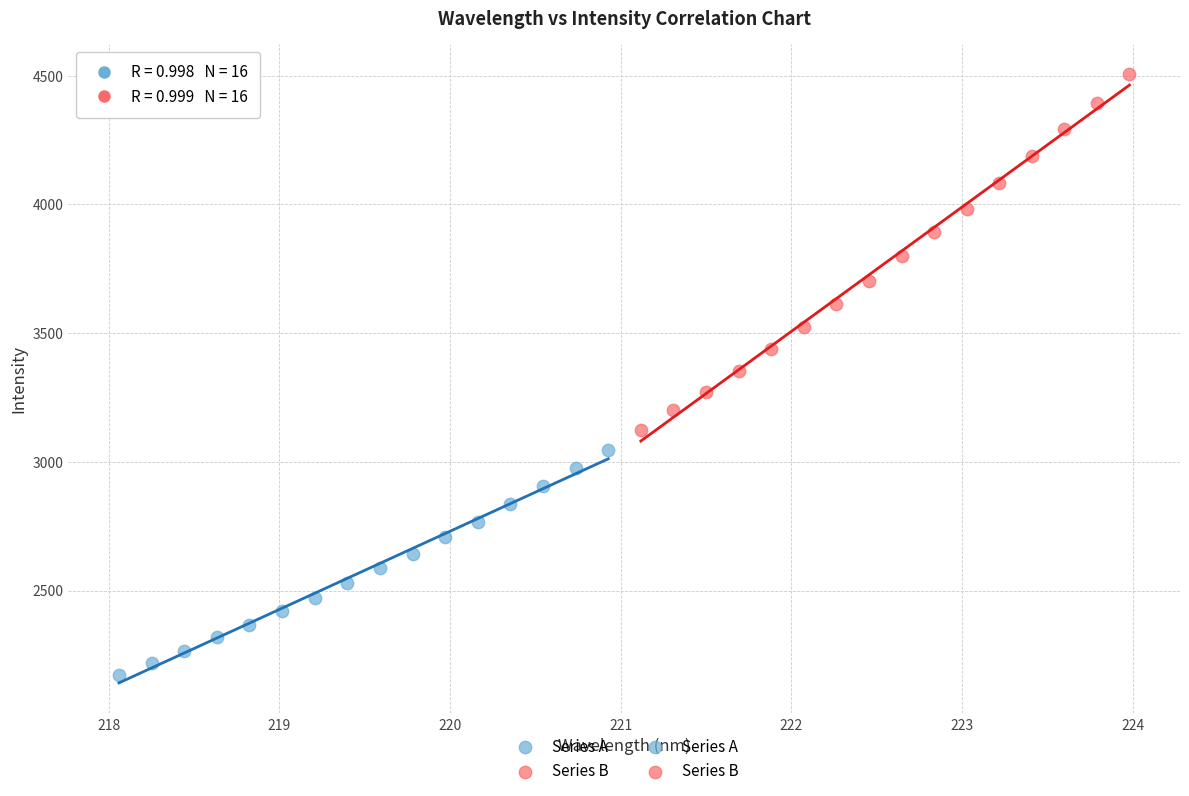

Which series has the widest spread of Y values?

Series B